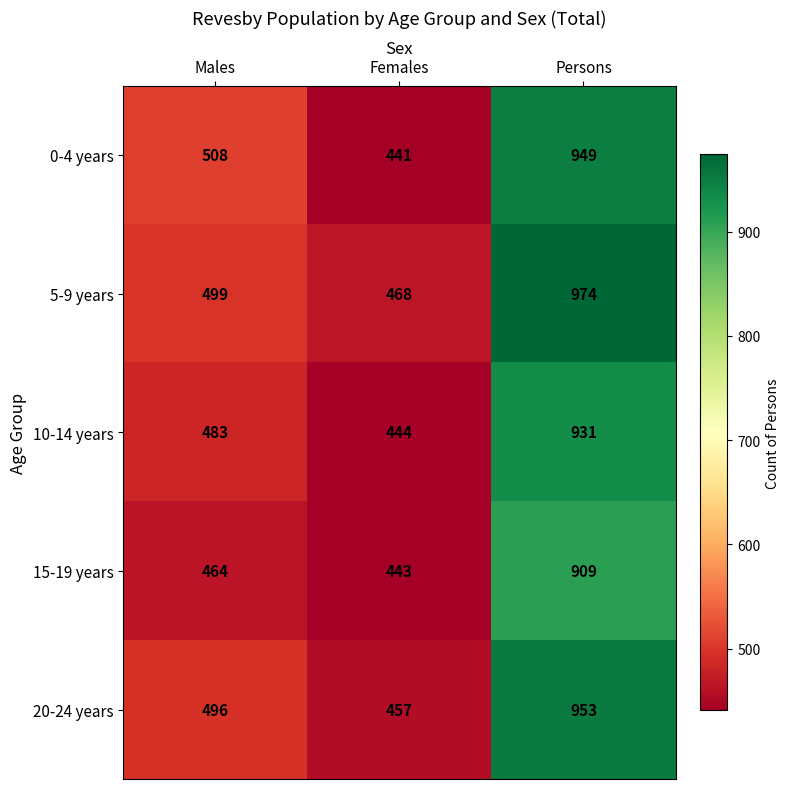

What is the highest value of the 5-9 years series?

974